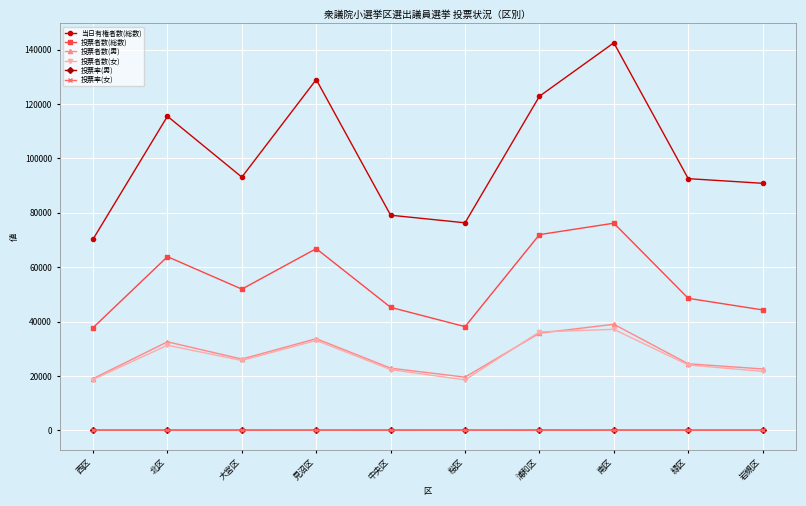

Is it true that 投票者数(総数) equals 21089.2 at 北区?

False